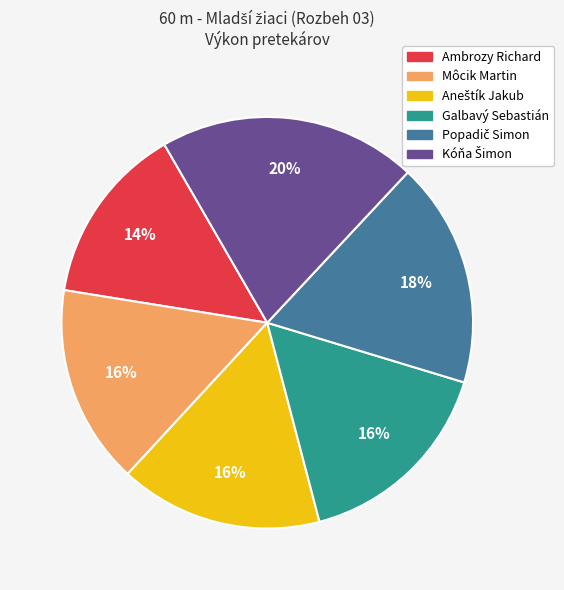

How many slices are in this pie chart?

6